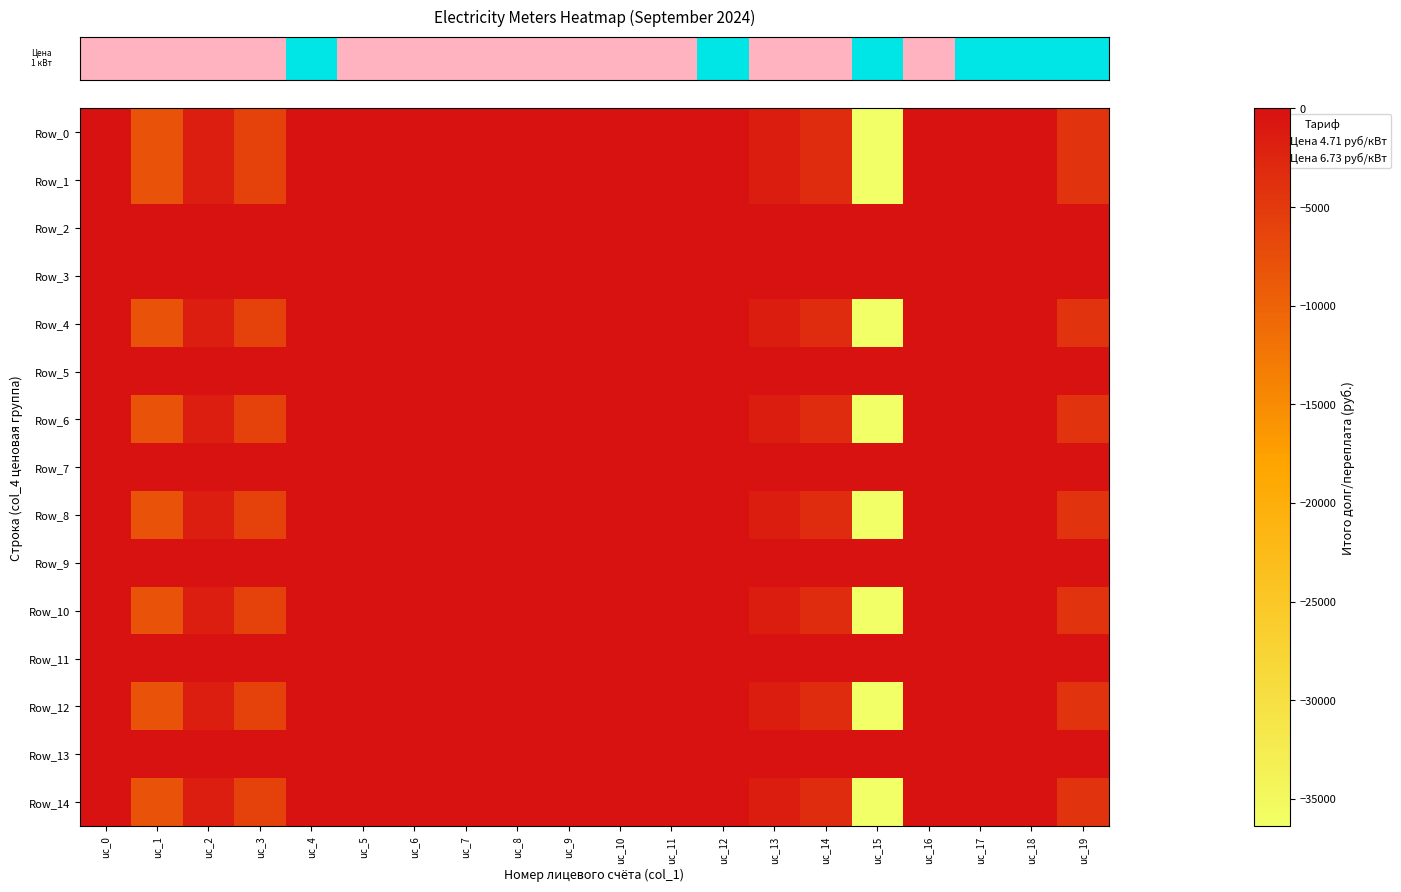

Between uc_10 and uc_12, which series saw the biggest shift?

row_0